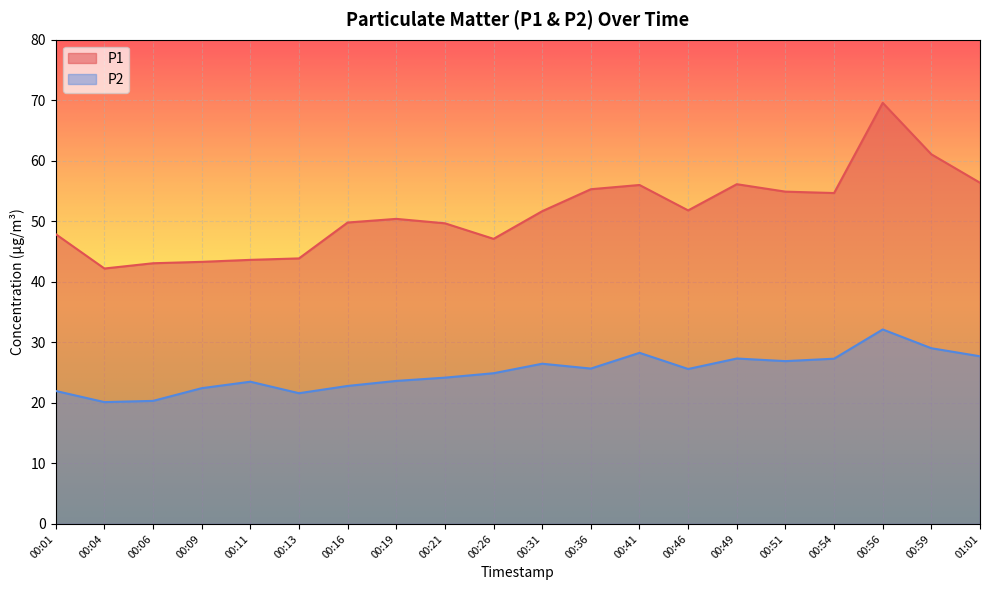

True or false: P1 and P2 cross at least once.

False